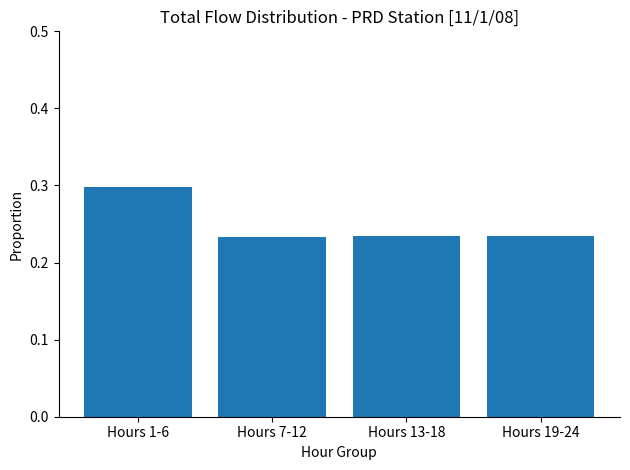

What is the label of the 4th bar from the right?

Hours 1-6